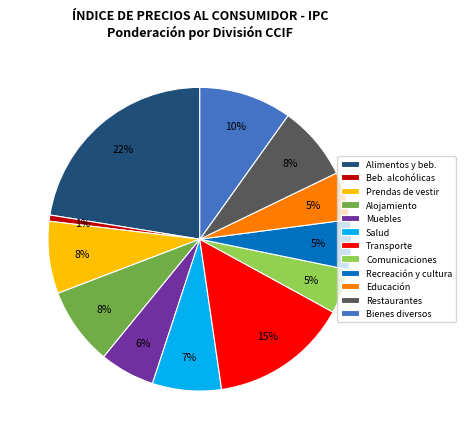

Is there a majority slice in this chart?

No